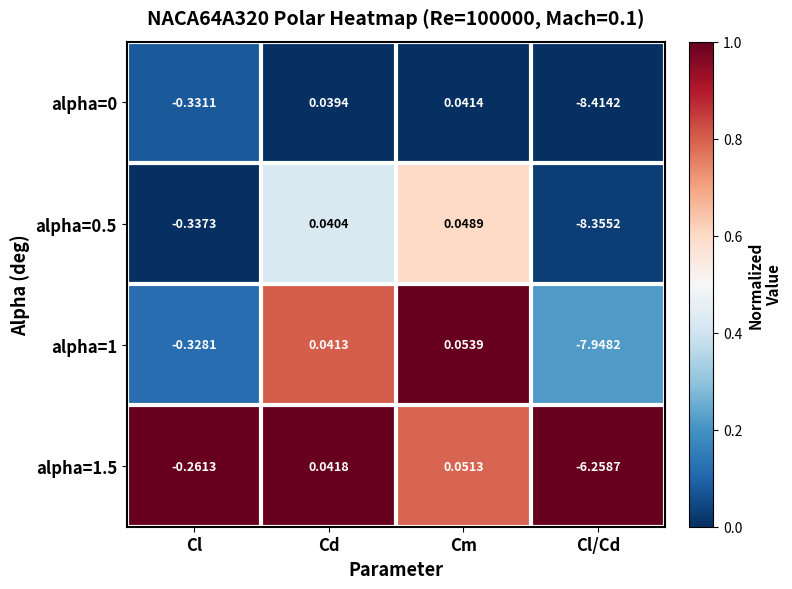

Is the value of alpha=1 at Cl/Cd greater than the value of alpha=1.5 at Cd?

No